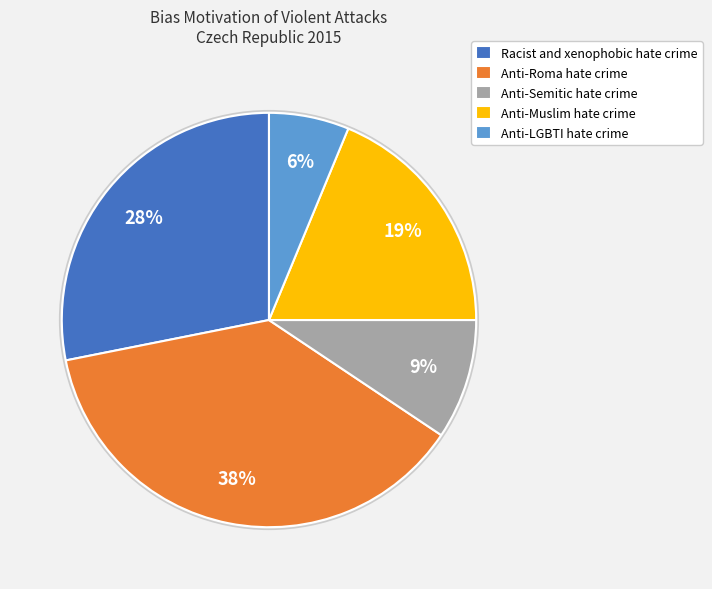

Is the sum of Anti-Semitic hate crime and Racist and xenophobic hate crime greater than half?

No